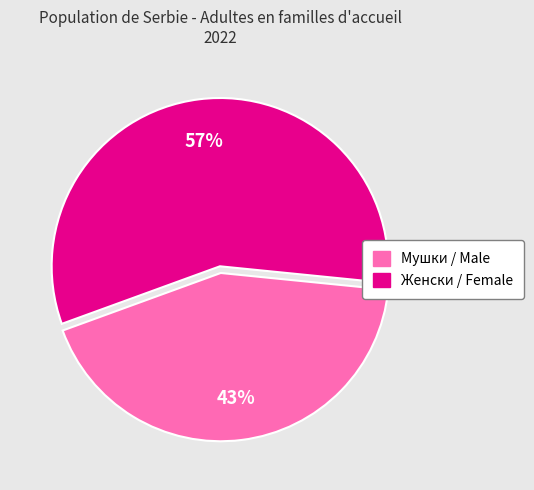

Which category has the smallest portion of the pie?

Мушки / Male